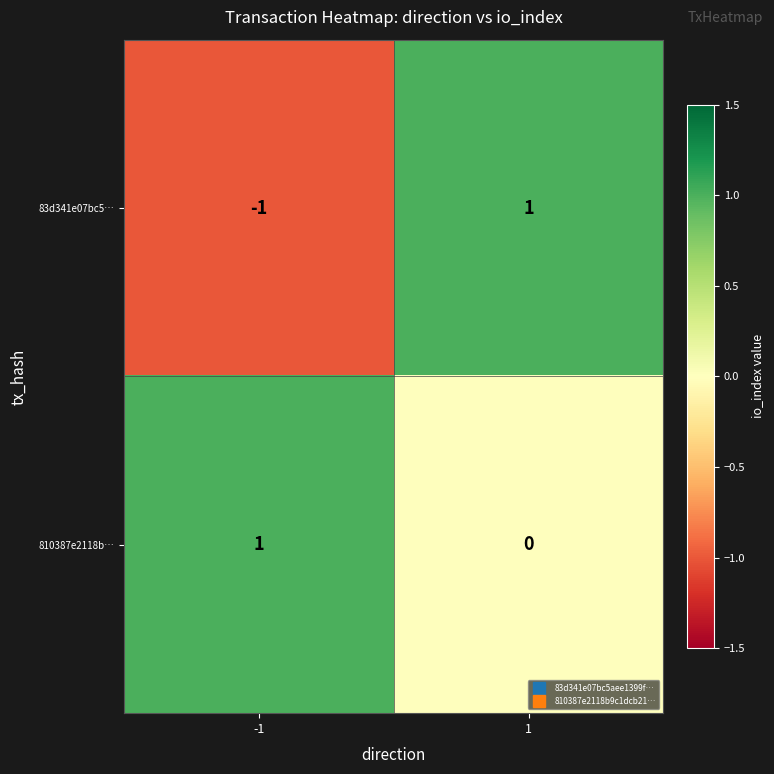

Is the value of 810387e2118b… at 1 greater than the value of 83d341e07bc5… at 1?

No